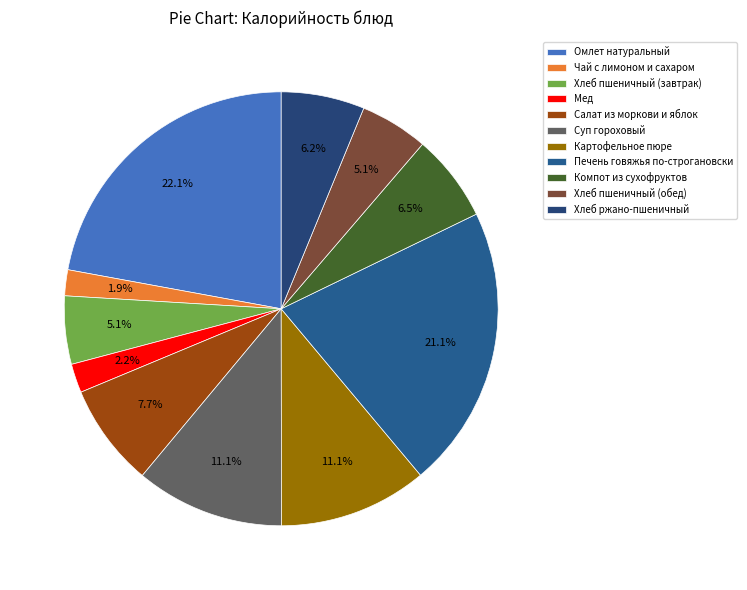

Rank the categories by value from highest to lowest.

Омлет натуральный, Печень говяжья по-строгановски, Суп гороховый, Картофельное пюре, Салат из моркови и яблок, Компот из сухофруктов, Хлеб ржано-пшеничный, Хлеб пшеничный (завтрак), Хлеб пшеничный (обед), Мед, Чай с лимоном и сахаром